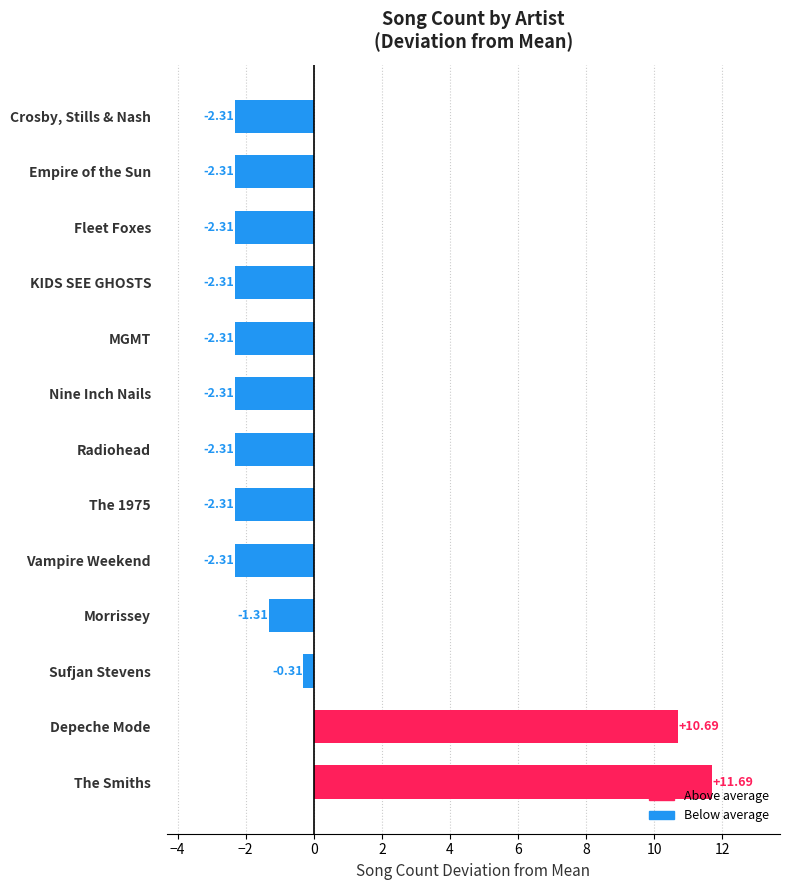

Which label corresponds to the largest value in the chart?

The Smiths